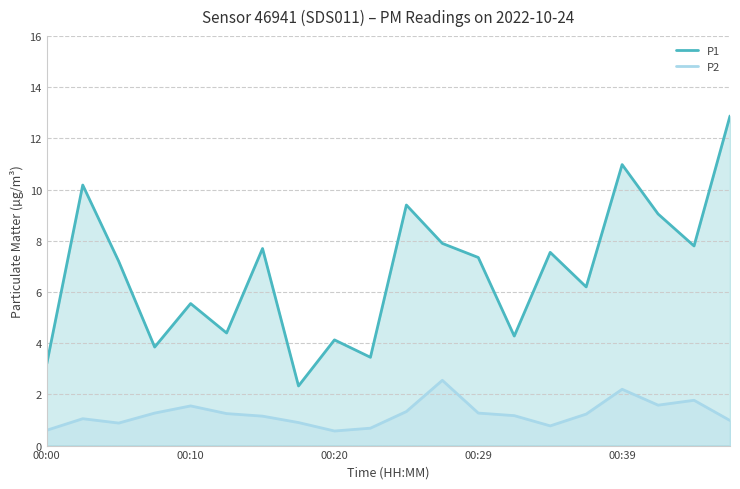

Which series has the largest range (max minus min)?

P1